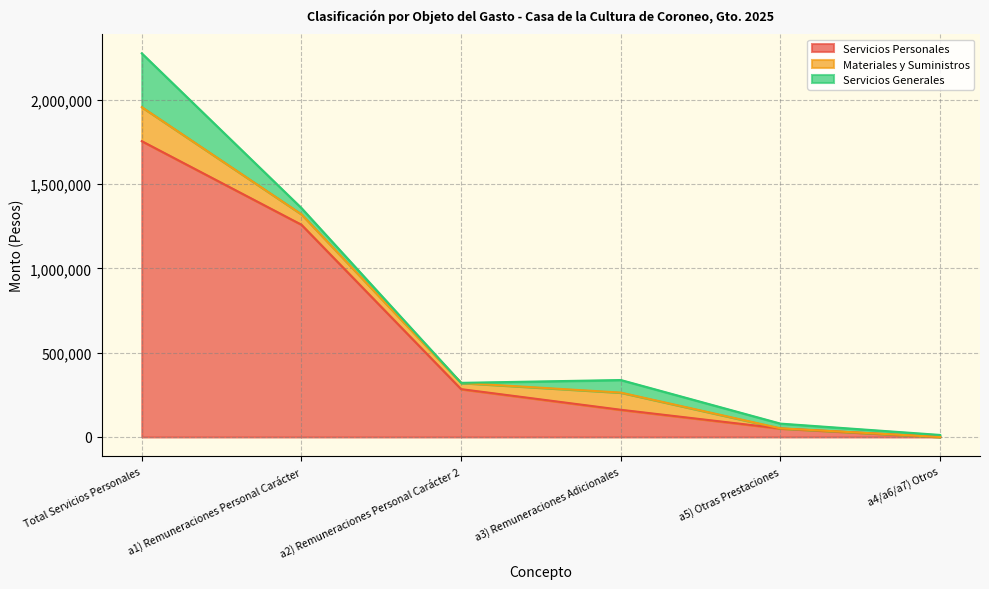

How many data points in Materiales y Suministros are above 62000?

2